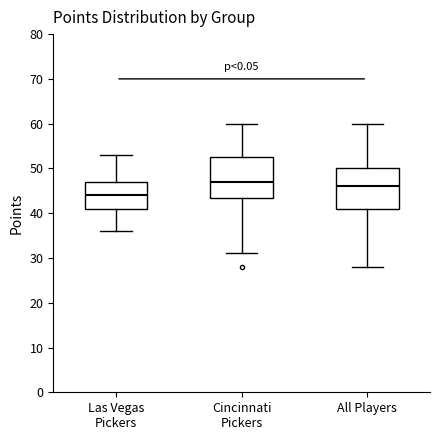

Which box's median line is the highest?

Cincinnati Pickers